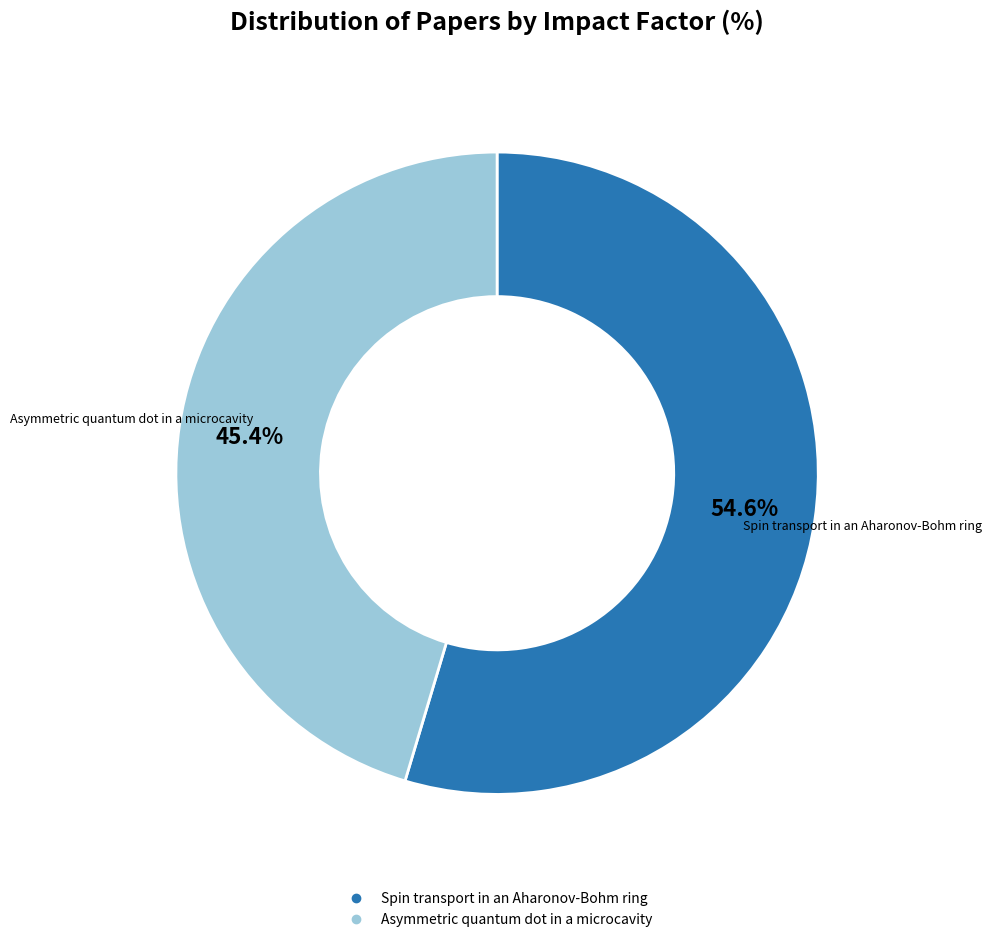

To the nearest percent, what is the combined percentage of Spin transport in an Aharonov-Bohm ring and Asymmetric quantum dot in a microcavity?

100%